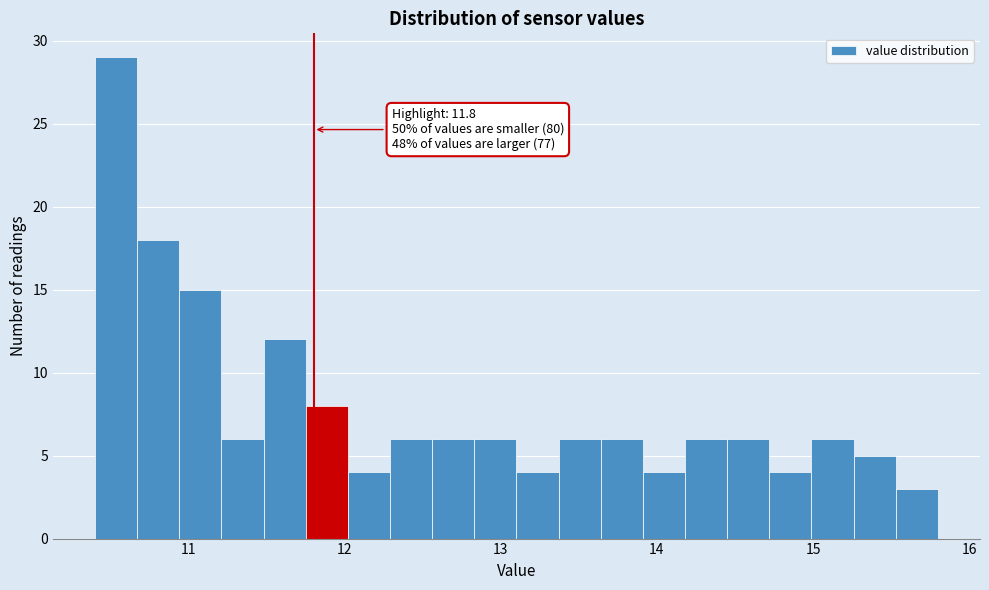

Read against the x-axis, roughly where is the centre of the tallest bar?

10.5